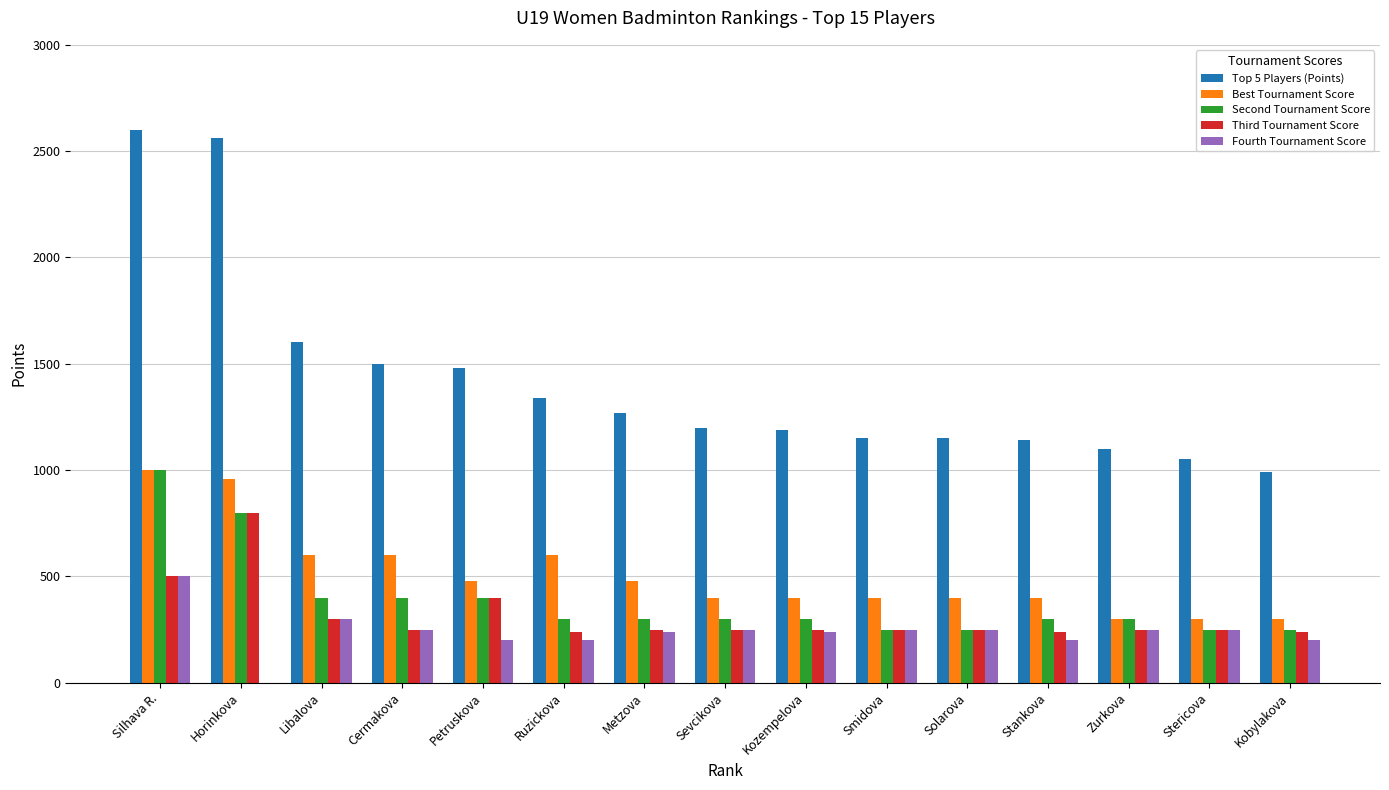

True or false: Second Tournament Score has a value of 250 at Solarova.

True